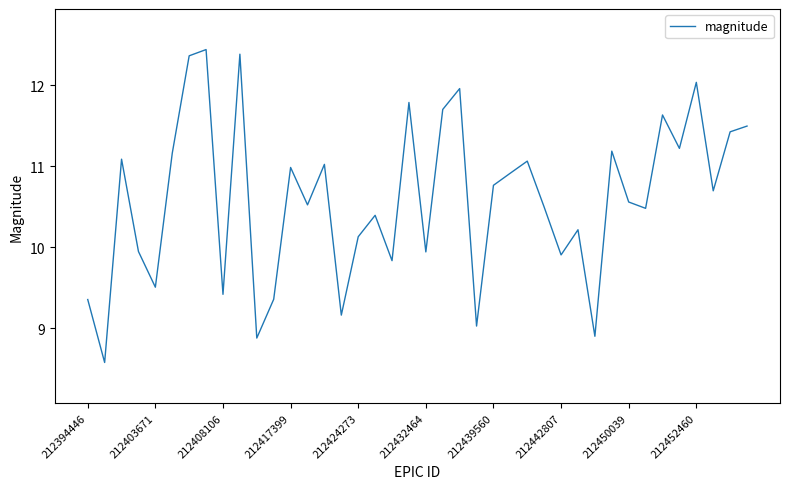

What is the difference between the maximum and minimum values?

3.9